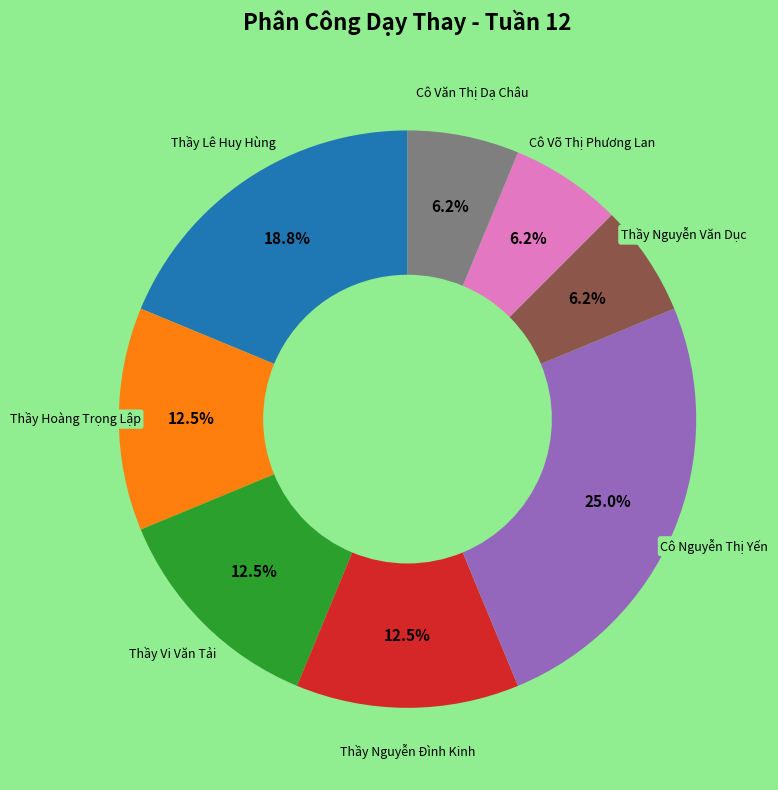

To the nearest percent, what is the combined percentage of Cô Nguyễn Thị Yến and Thầy Lê Huy Hùng?

44%